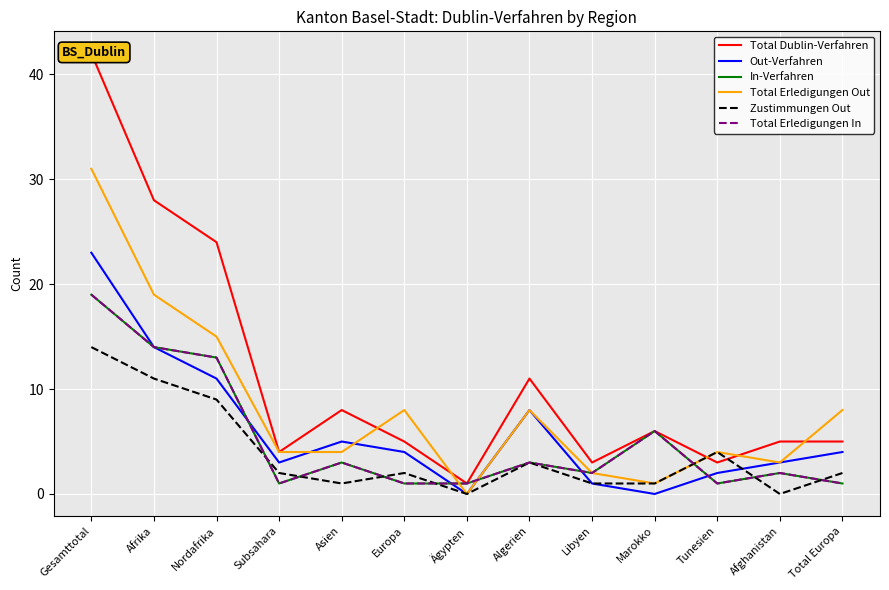

Is the value of Out-Verfahren at Afrika greater than the value of Total Erledigungen Out at Afrika?

No